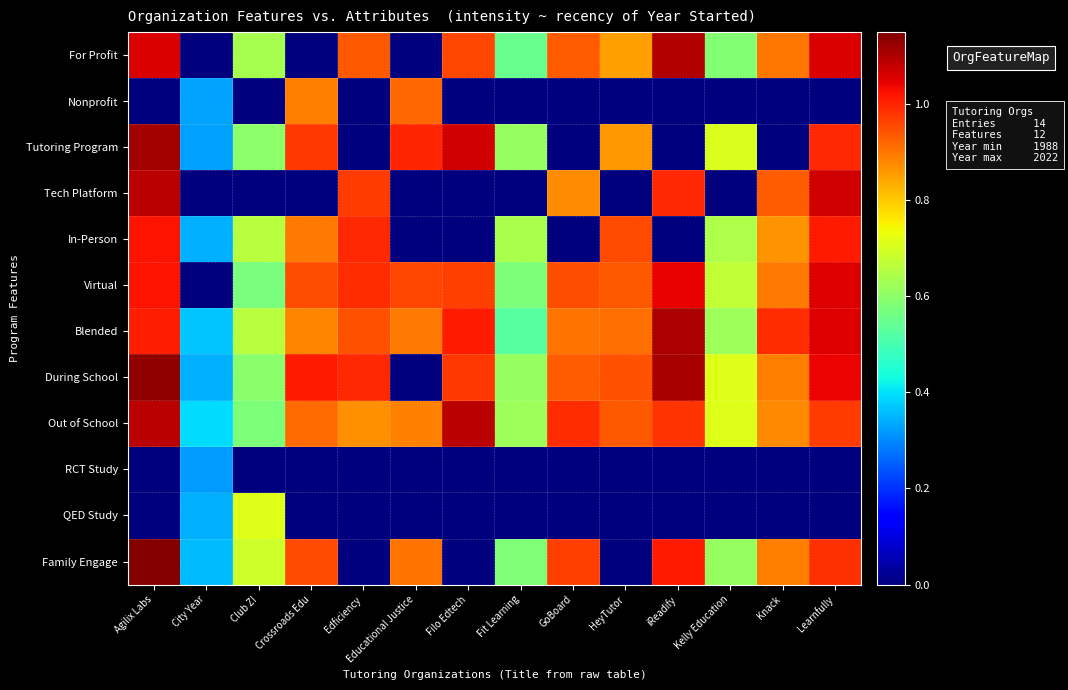

Which series changed the most between Crossroads Edu and Learnfully?

Tech Platform